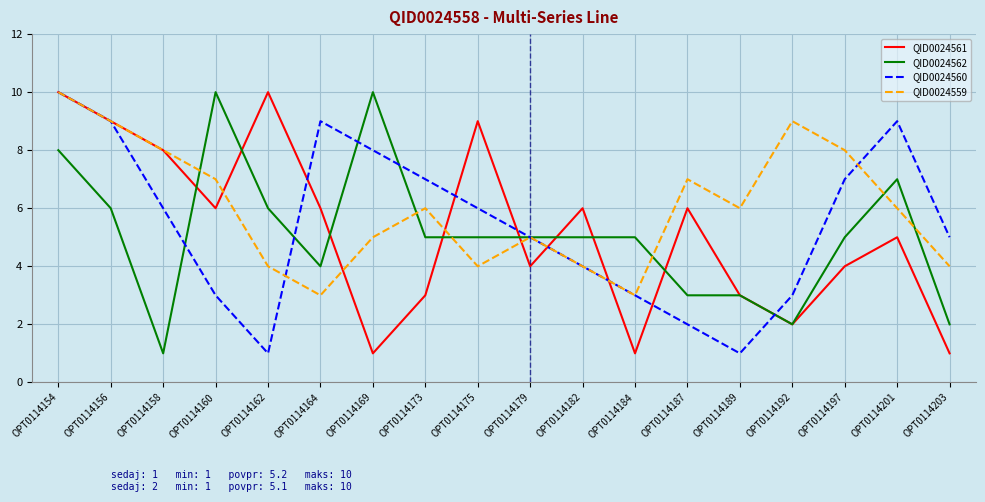

Which series has the largest total across all categories?

QID0024559